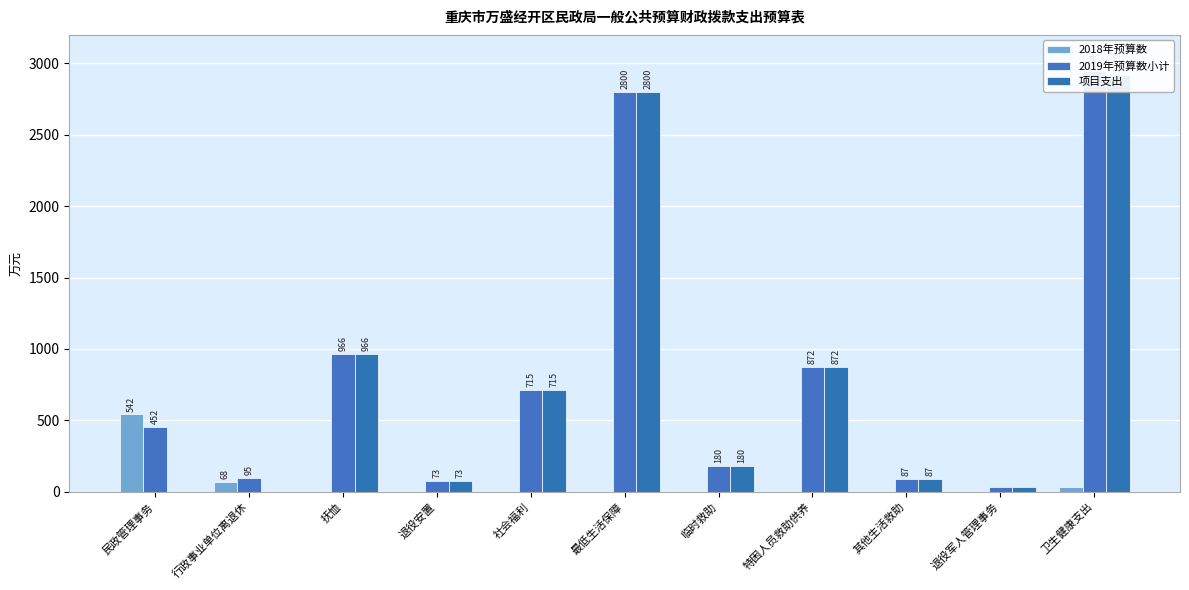

Between 其他生活救助 and 退役军人管理事务, which series saw the biggest shift?

2019年预算数小计